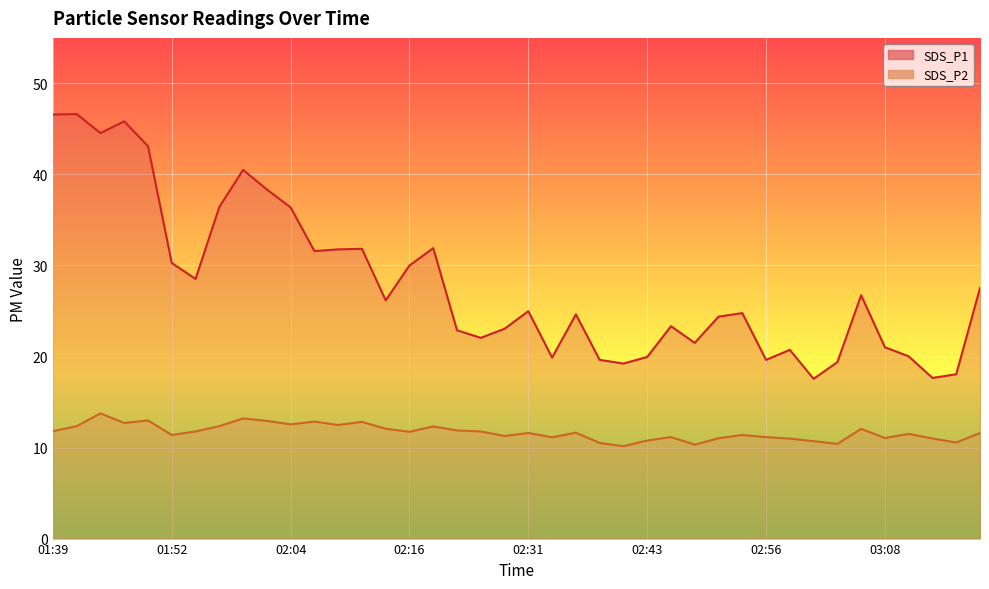

Where is SDS_P1 nearest to the value 32?

02:19